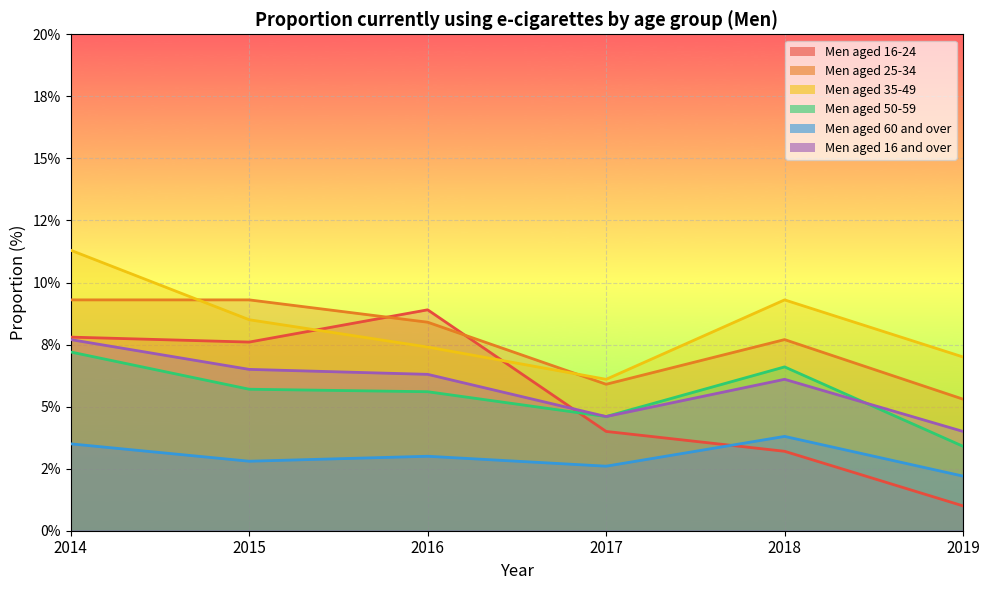

What is the average value of the Men aged 35-49 series?

8.3